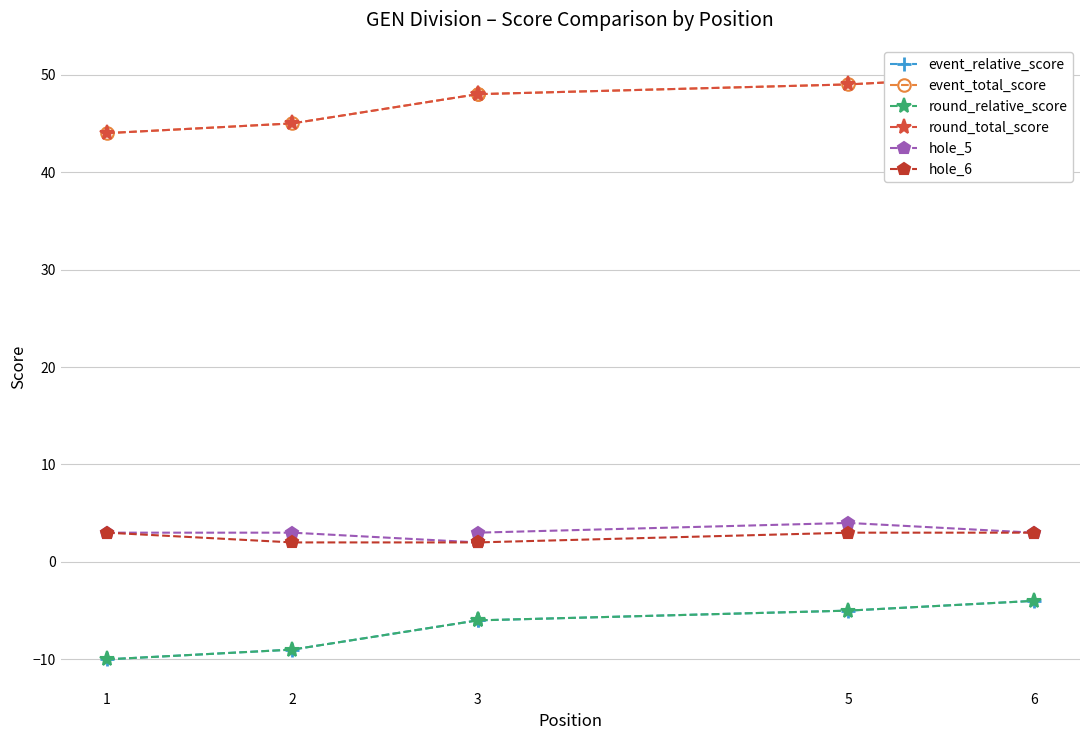

What is the total value across all series at 3?

88